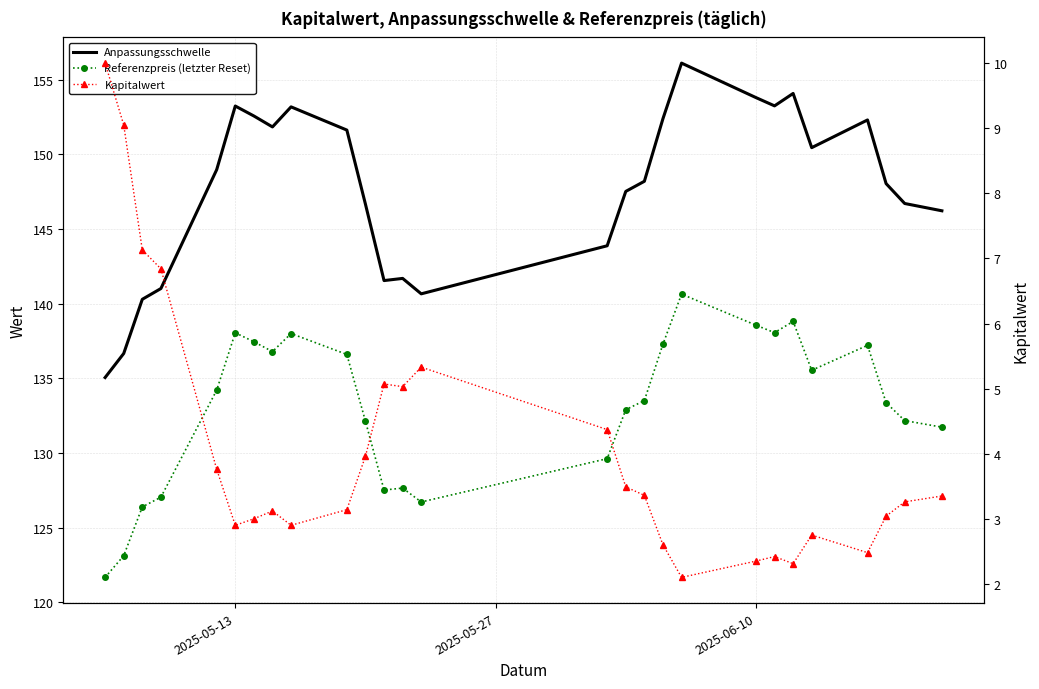

Count the number of data series in this chart.

3